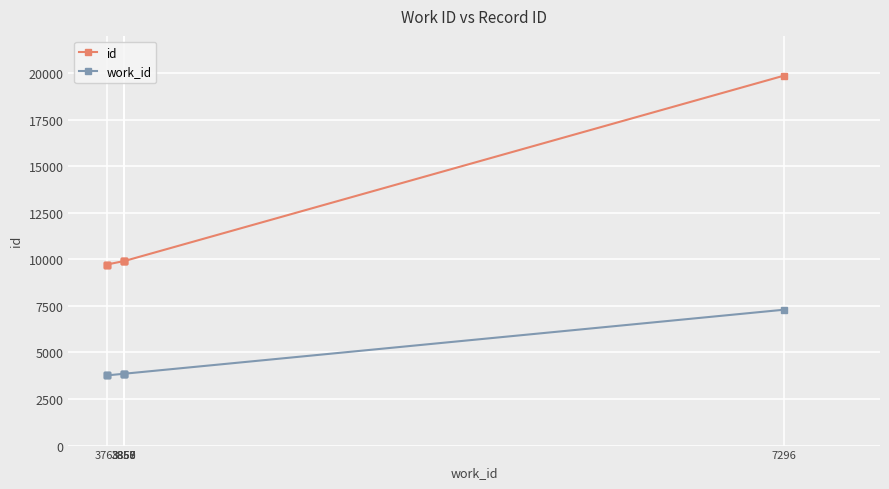

True or false: id and work_id cross at least once.

False